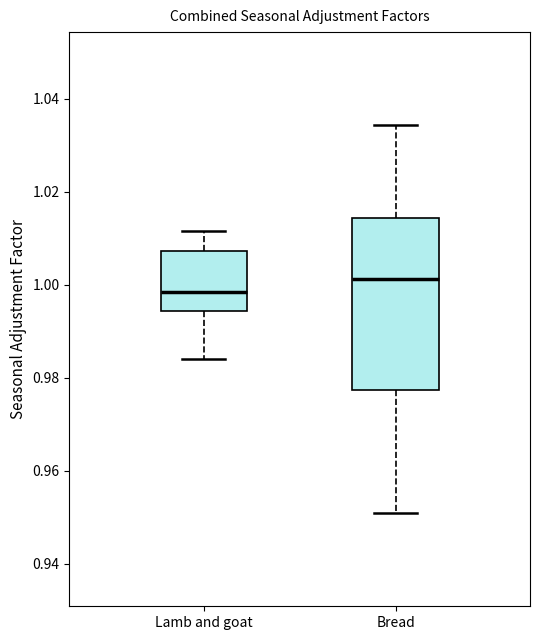

Reading left to right, transcribe this box plot: for each box, give where its median line is, the range the box spans, and where its two whiskers end, as read against the y-axis. The values are not printed on the chart, so give them approximately, as read against the axis.

Lamb and goat: median 0.998, box 0.994 to 1.008, whiskers 0.984 to 1.012
Bread: median 1.002, box 0.978 to 1.014, whiskers 0.950 to 1.034